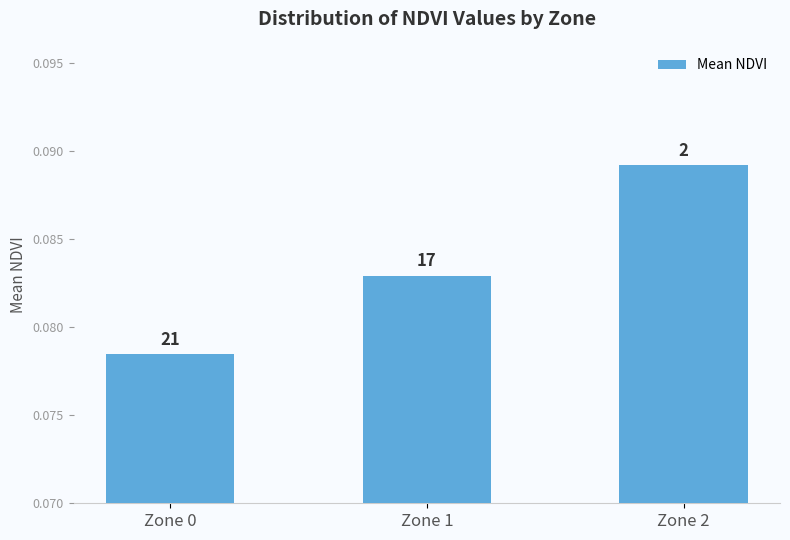

What is the greatest value displayed?

0.1